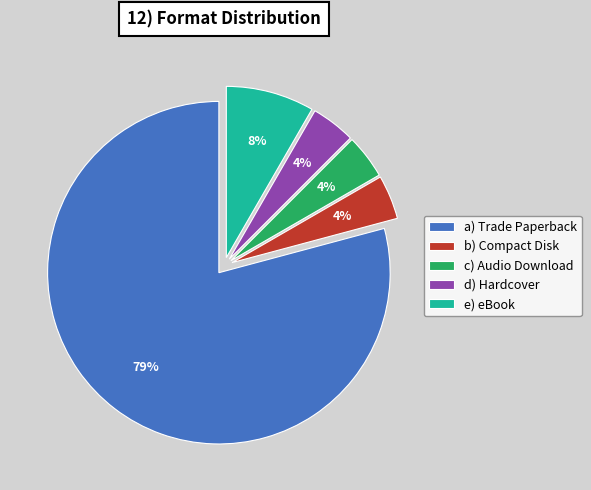

What percentage is the c) Audio Download slice, to the nearest percent?

4%